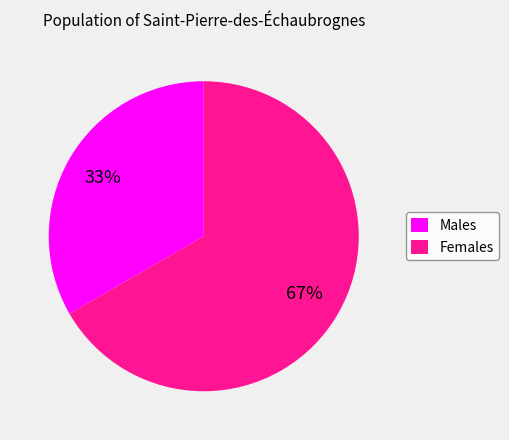

How many slices are in this pie chart?

2